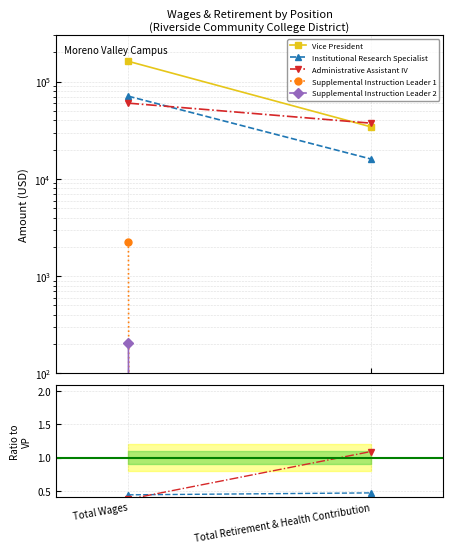

At which category is the sum across all series the highest?

Total Wages